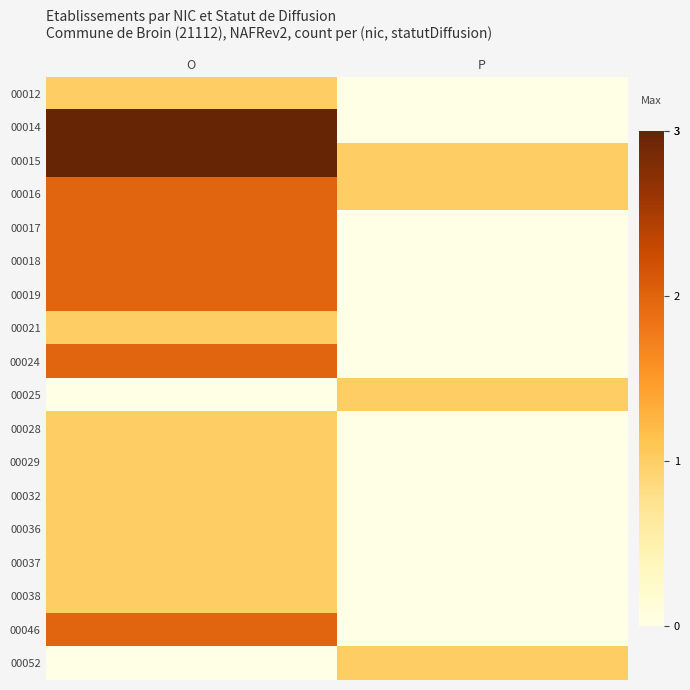

Which series has the largest total across all categories?

00015